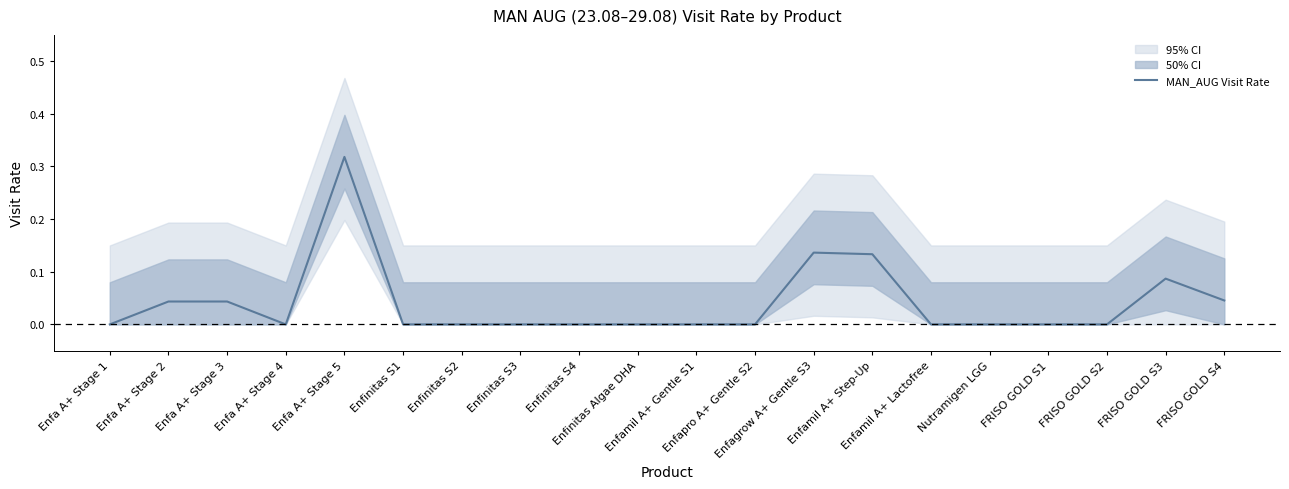

How many values are above zero?

7